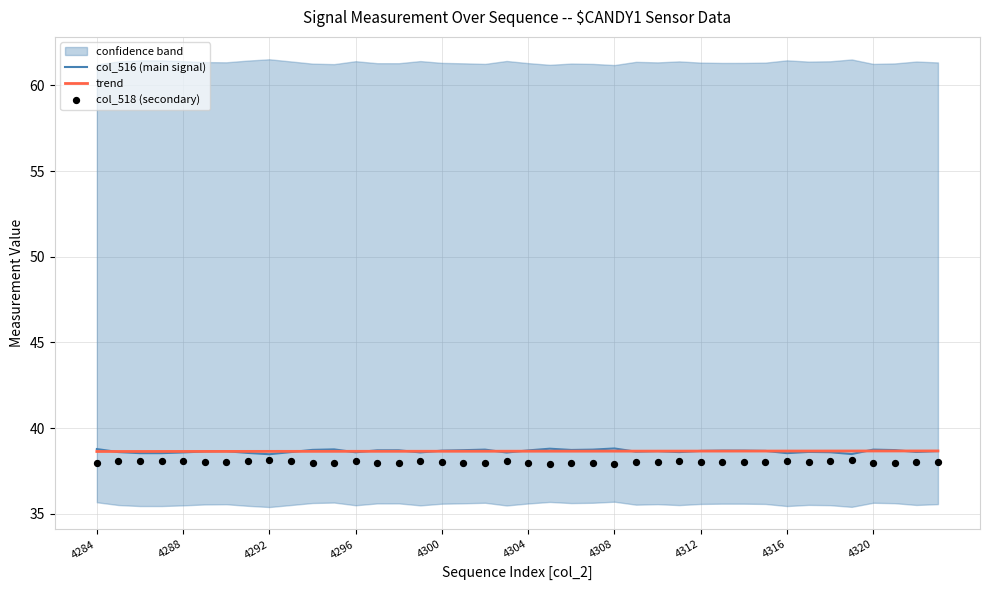

Which series reaches the minimum Y coordinate?

col_518 (secondary)